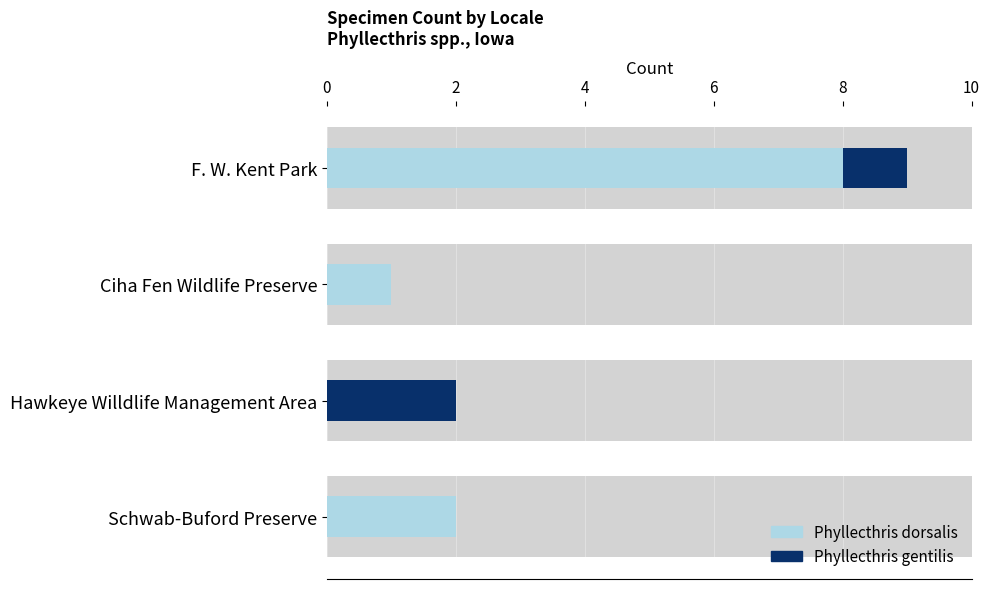

List the series in order of their overall mean, highest first.

Phyllecthris dorsalis, Phyllecthris gentilis